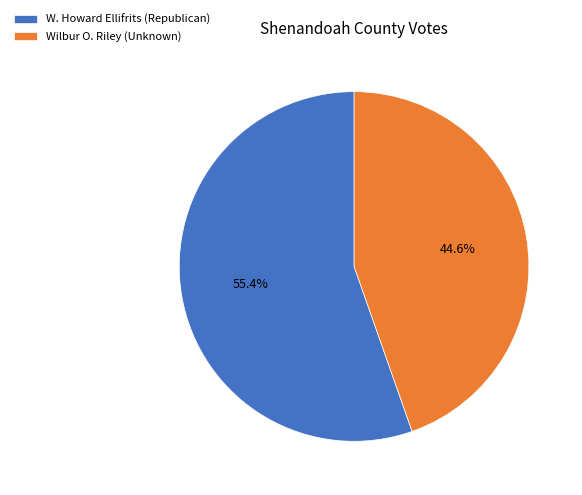

How many segments does this pie chart have?

2